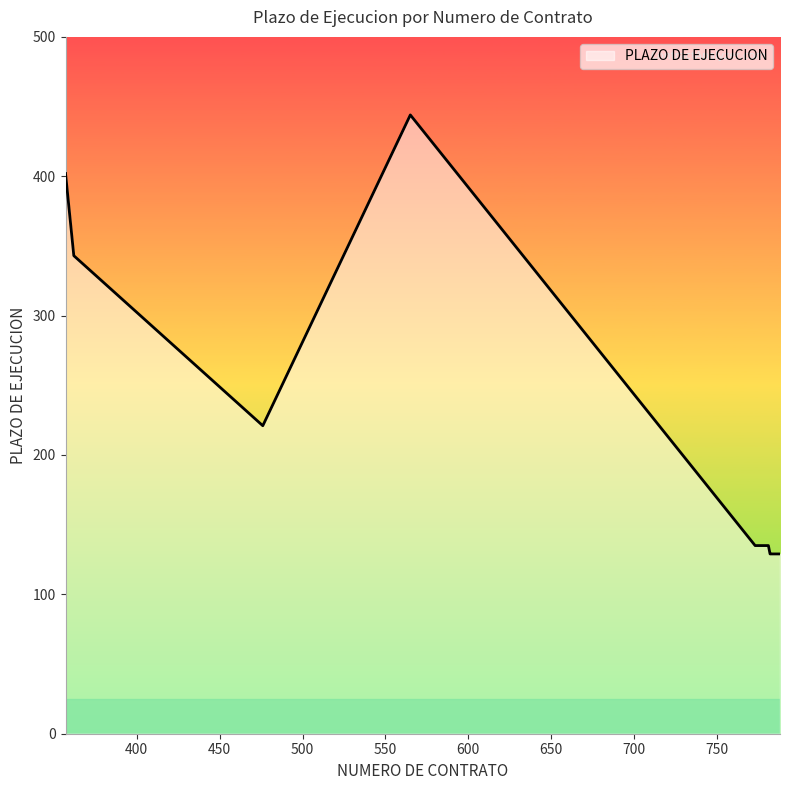

What is the difference between the maximum and minimum values?

315